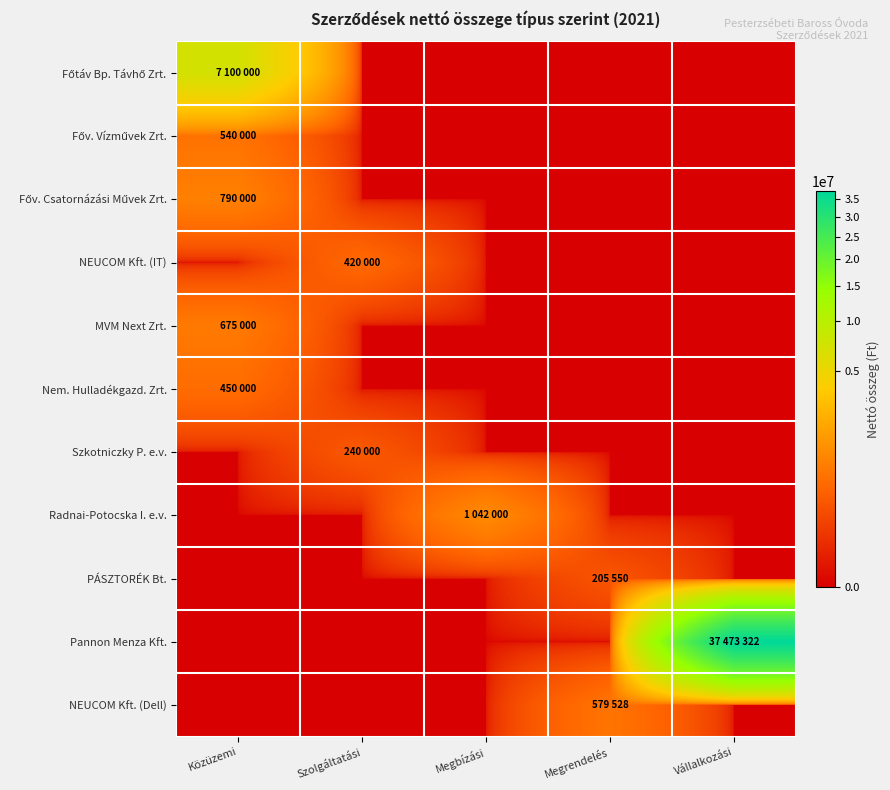

At how many categories does at least one series exceed 17832862?

1